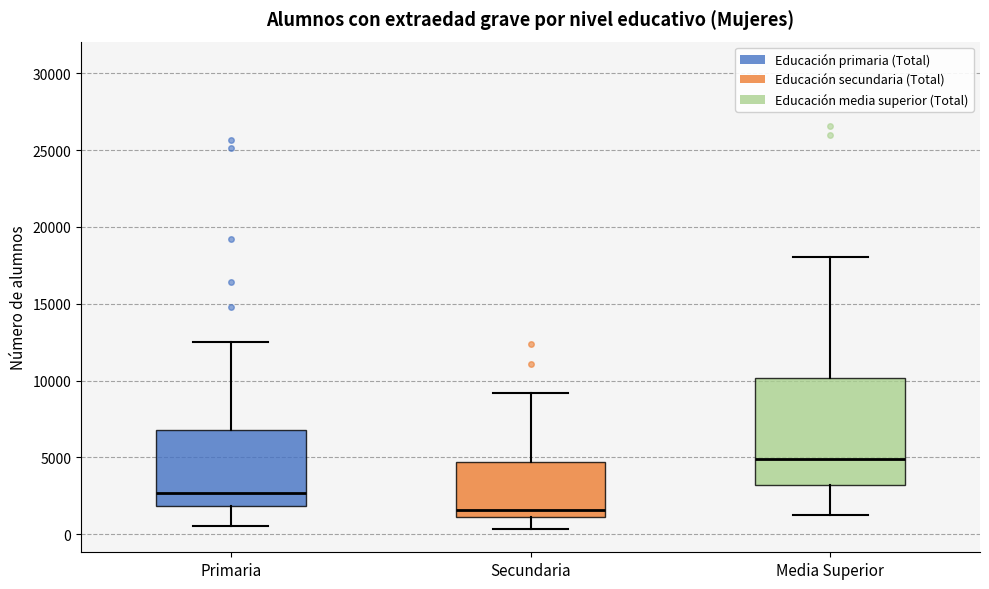

Where does the lower whisker of the box for Primaria end on the y-axis? The values are not printed on the chart, so give them approximately, as read against the axis.

500